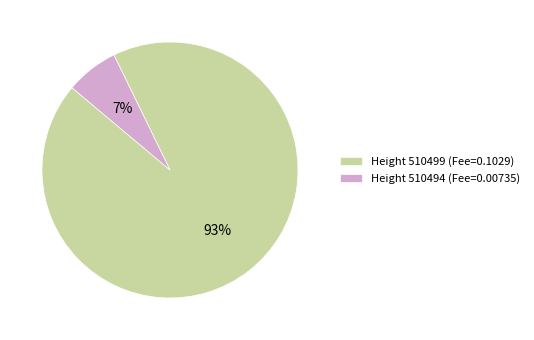

What percentage is the Height 510499 (Fee=0.1029) slice, to the nearest percent?

93%